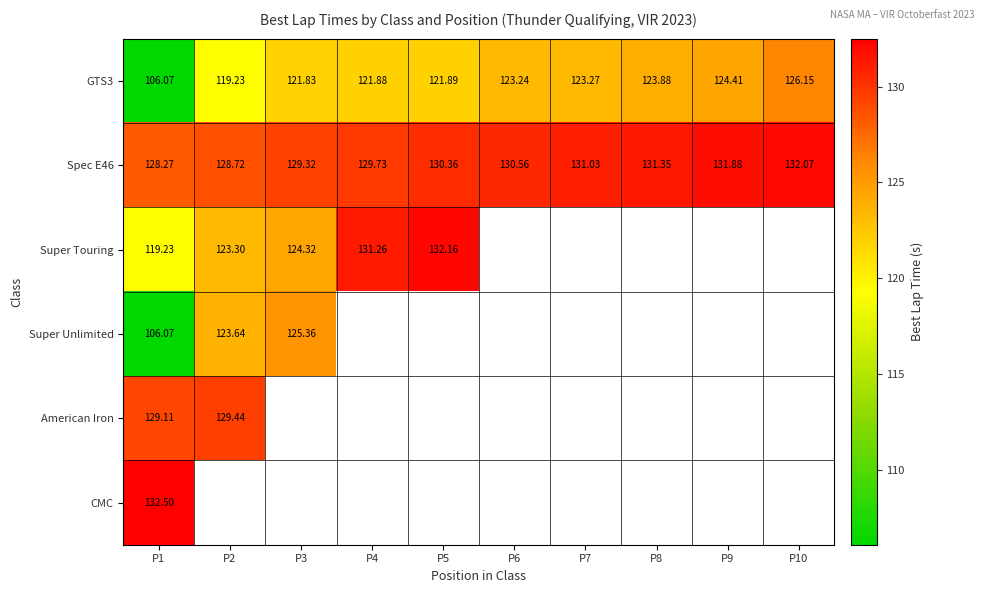

Is the value of Spec E46 at P5 greater than the value of GTS3 at P5?

Yes